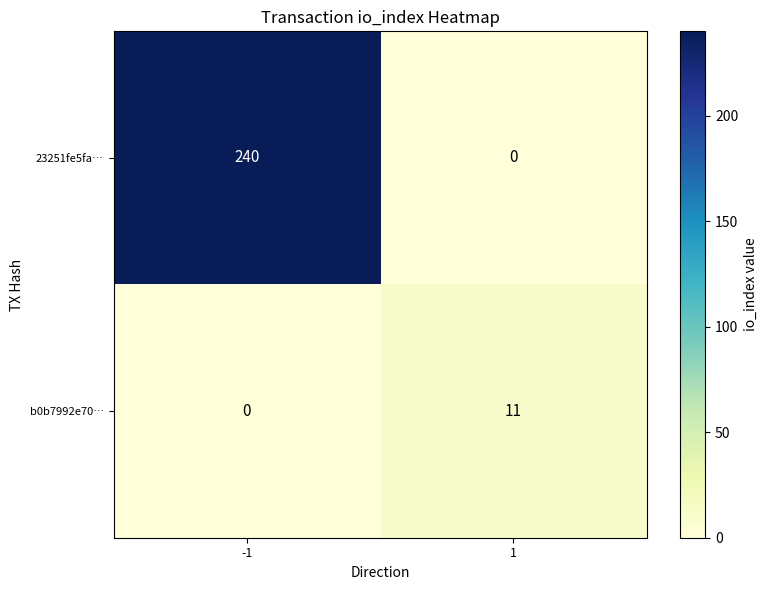

What is the difference between the 23251fe5fa… values at -1 and 1?

240